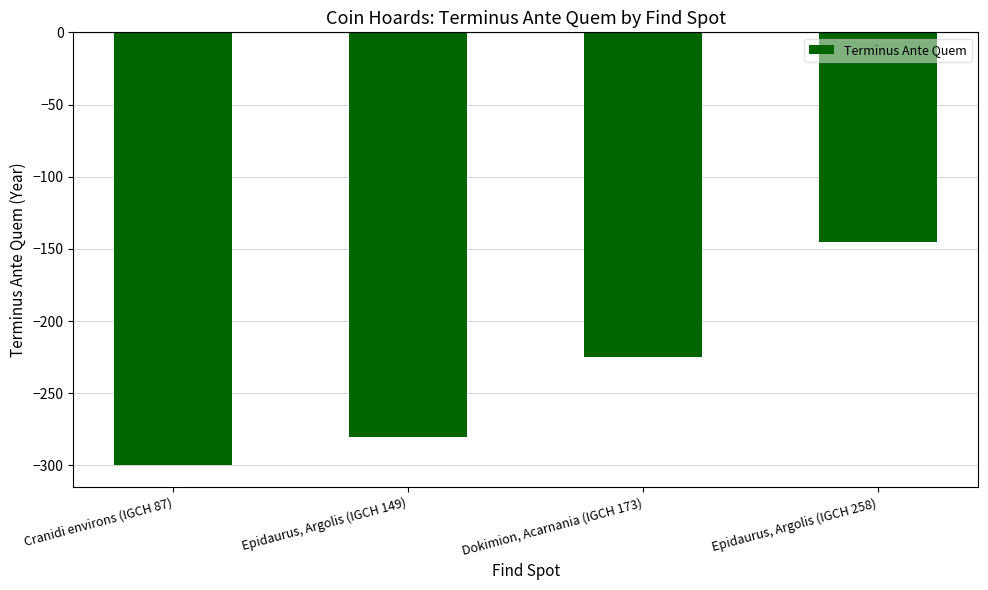

Which has a higher value, Cranidi environs (IGCH 87) or Epidaurus, Argolis (IGCH 149)?

Epidaurus, Argolis (IGCH 149)